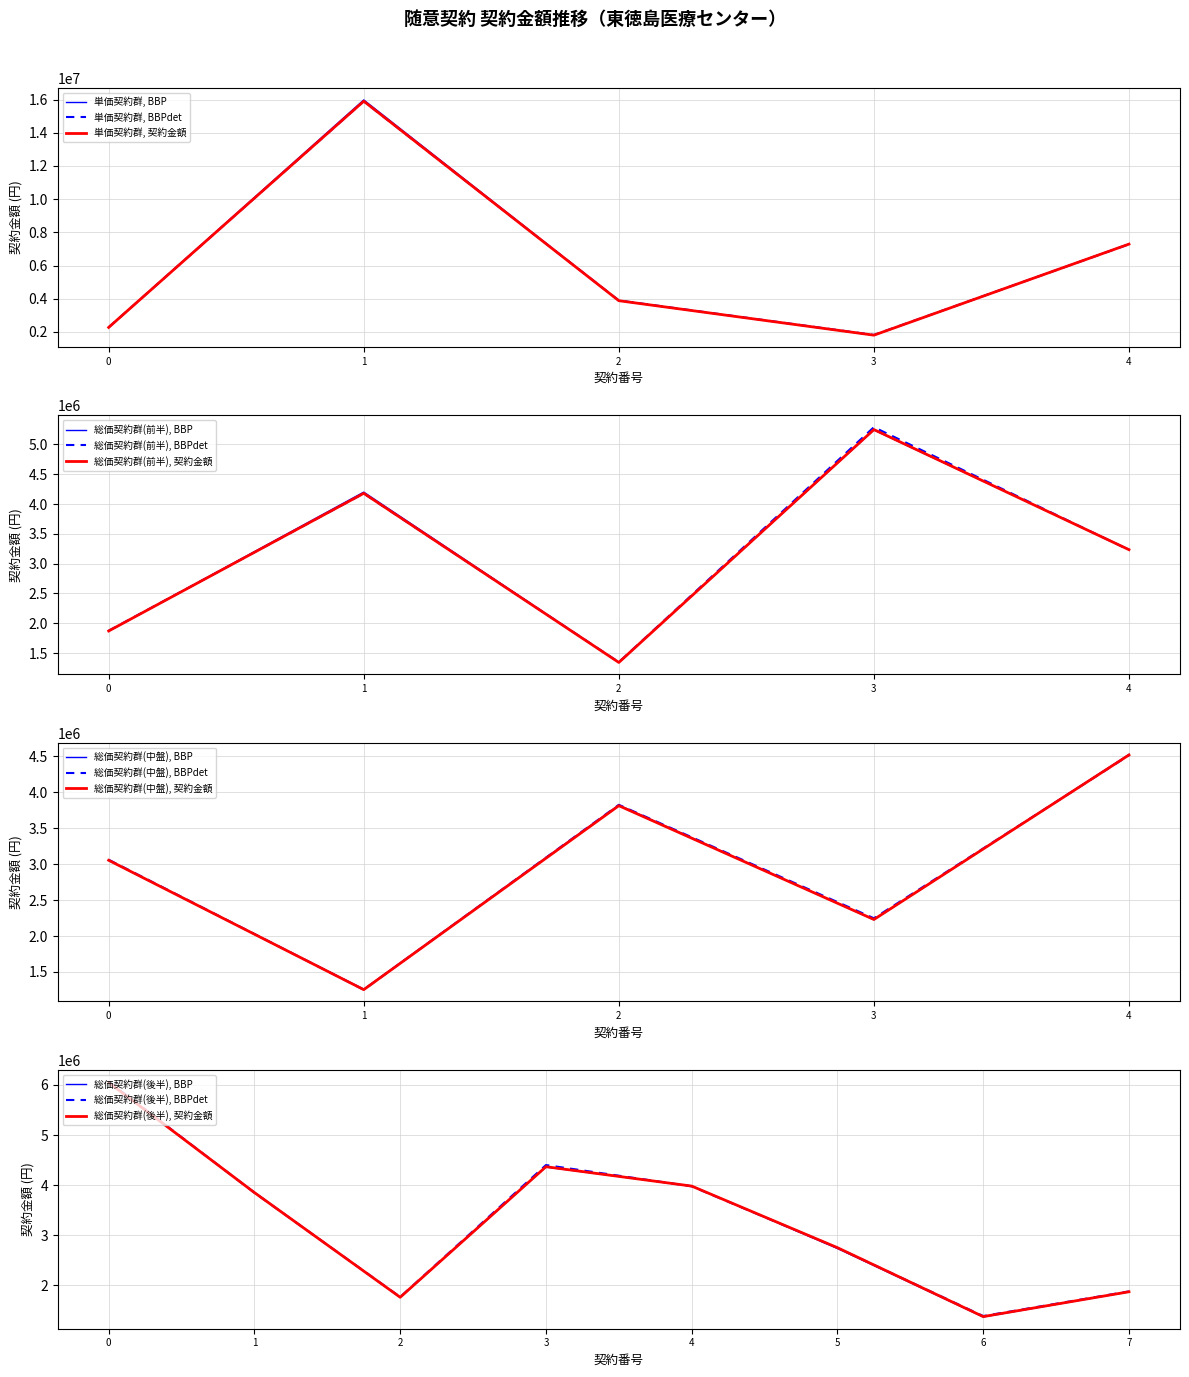

List the labels in order of 単価契約群, 契約金額 value, largest first.

1, 4, 2, 0, 3